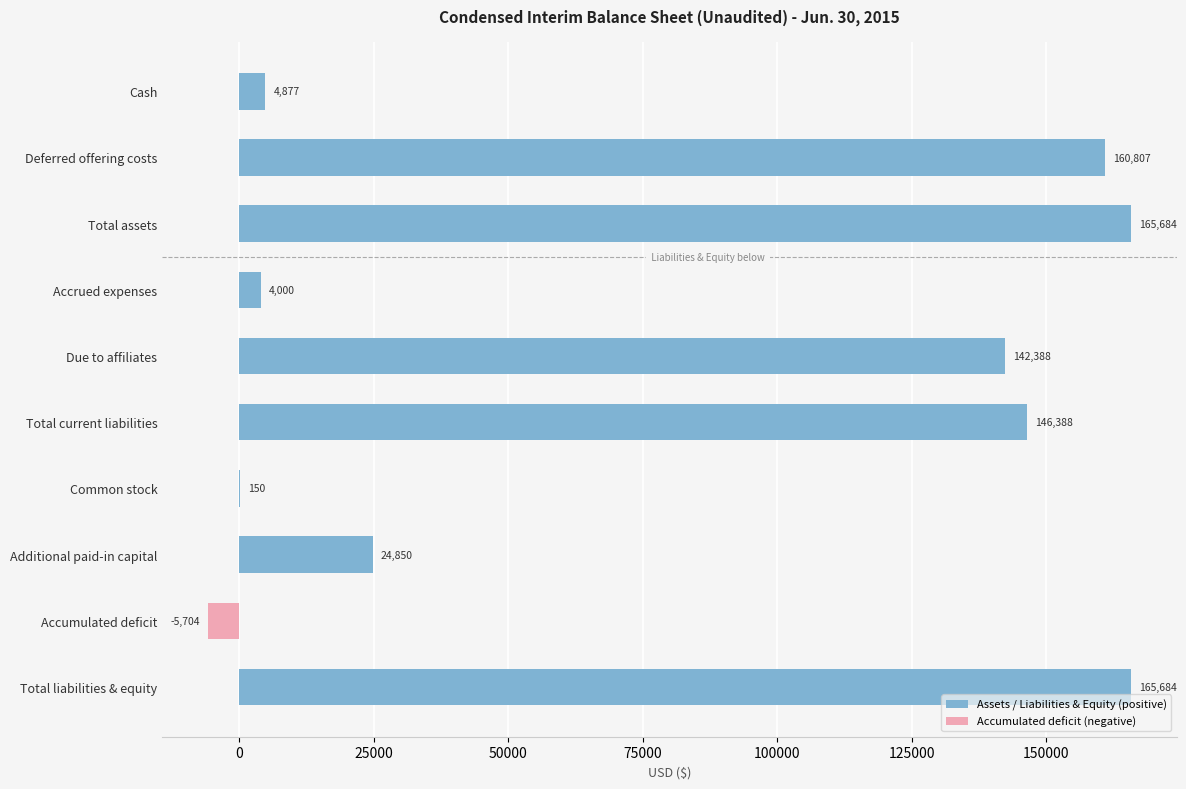

Reading right to left, what are all the values shown in this chart?

Assets / Liabilities & Equity (positive): 165684	0	24850	150	146388	142388	4000	165684	160807	4877
Accumulated deficit (negative): 0	-5704	0	0	0	0	0	0	0	0